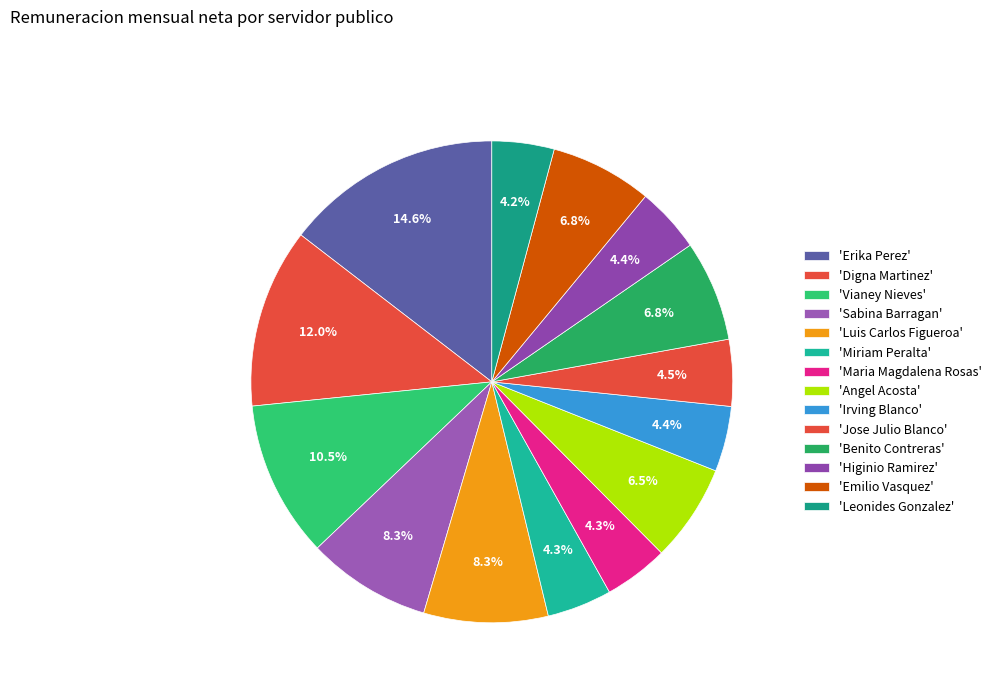

Count the number of slices in the pie.

14